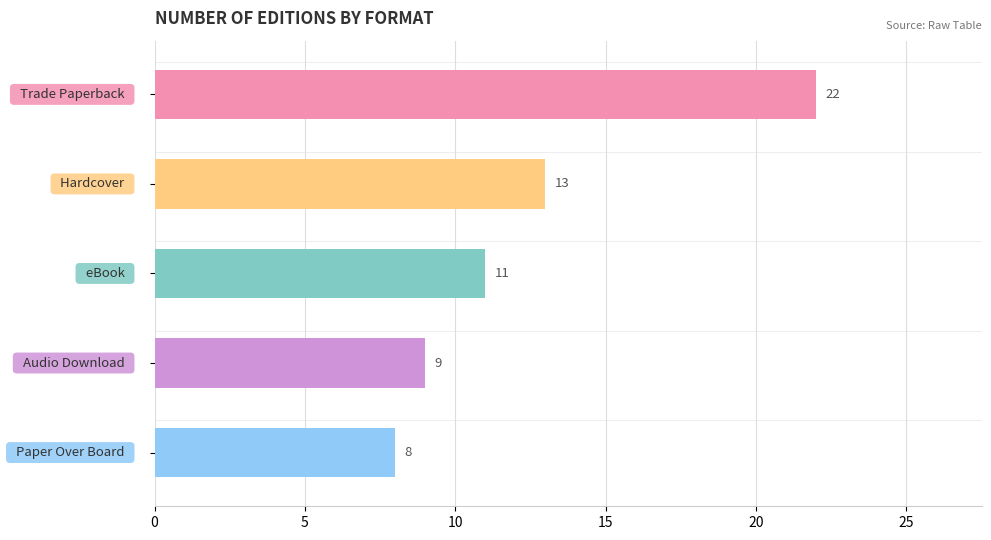

What is the value of the 1st bar from the top?

22